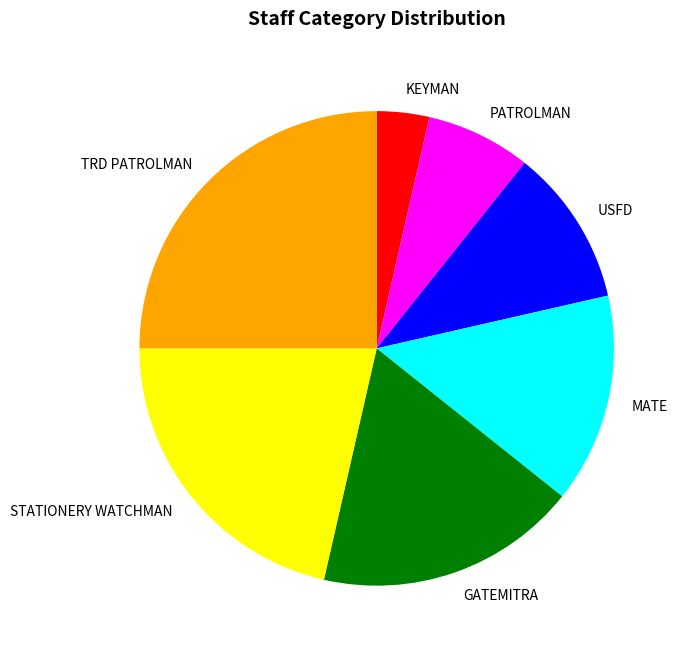

Combined, do USFD and STATIONERY WATCHMAN account for over 50%?

No